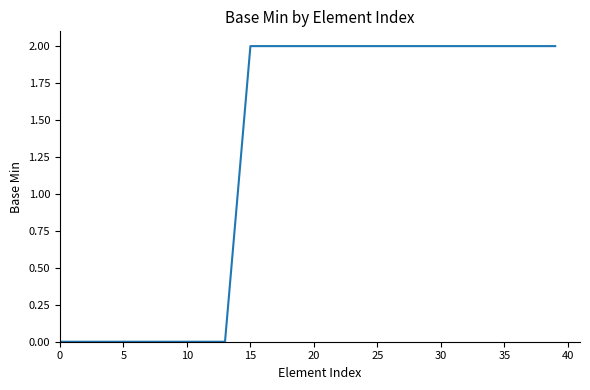

What is the difference between the maximum and minimum values?

2